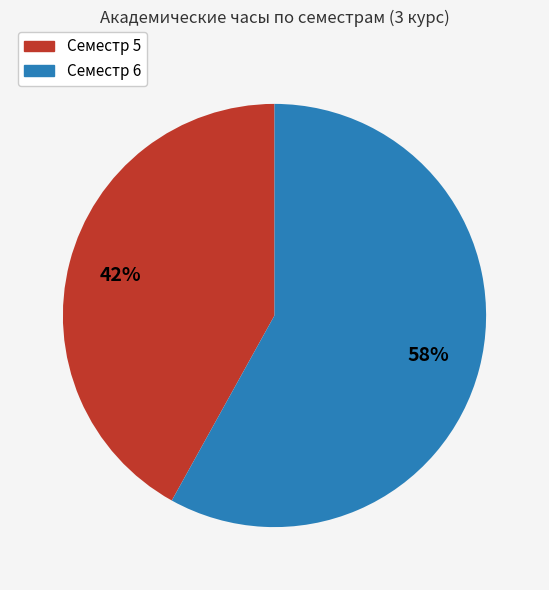

Between Семестр 5 and Семестр 6, which is larger?

Семестр 6